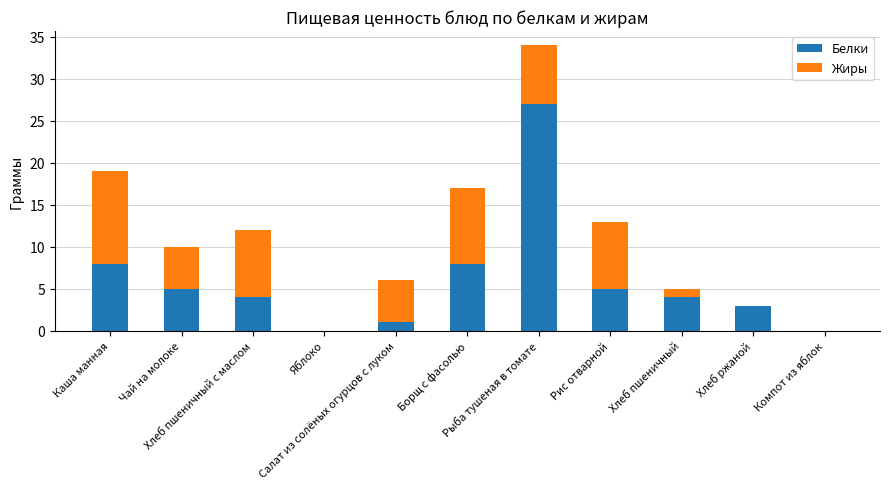

What is the maximum value for Белки?

27